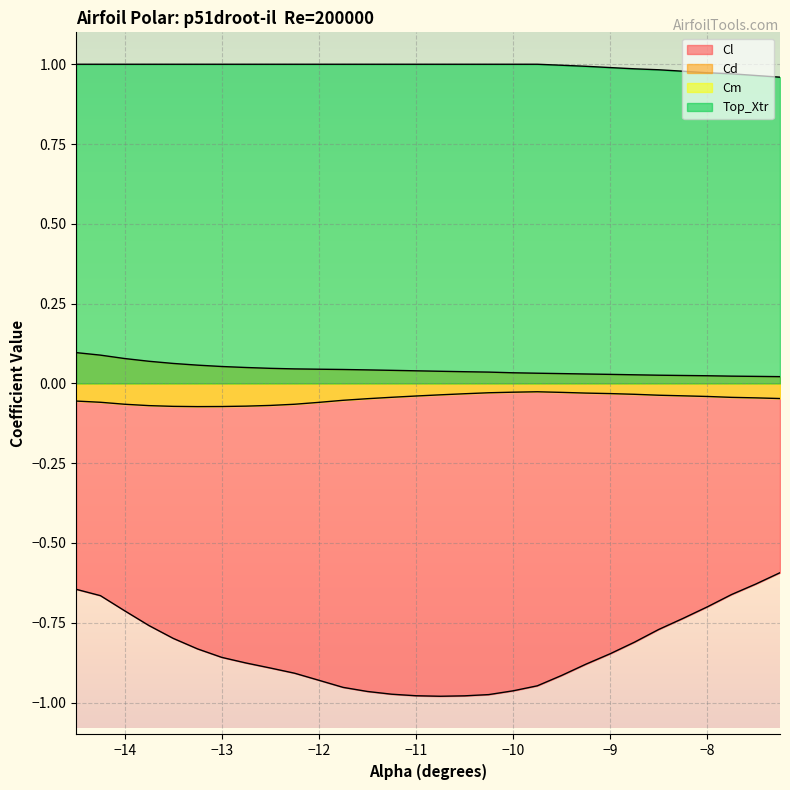

Rank the categories by Cm value from highest to lowest.

-9.75, -10.0, -9.5, -10.25, -9.25, -9.0, -10.5, -8.75, -10.75, -8.5, -8.25, -11.0, -8.0, -11.25, -7.75, -7.5, -7.25, -11.5, -11.75, -14.5, -14.25, -12.0, -14.0, -12.25, -12.5, -13.75, -12.75, -13.5, -13.0, -13.25